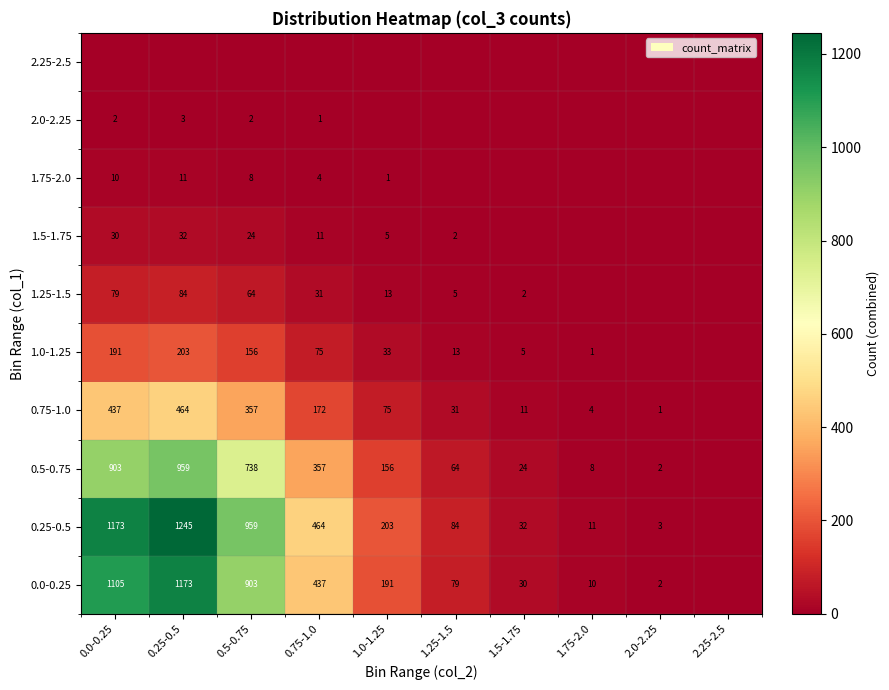

Is the value of 0.25-0.5 at 0.5-0.75 greater than the value of 1.25-1.5 at 0.25-0.5?

Yes